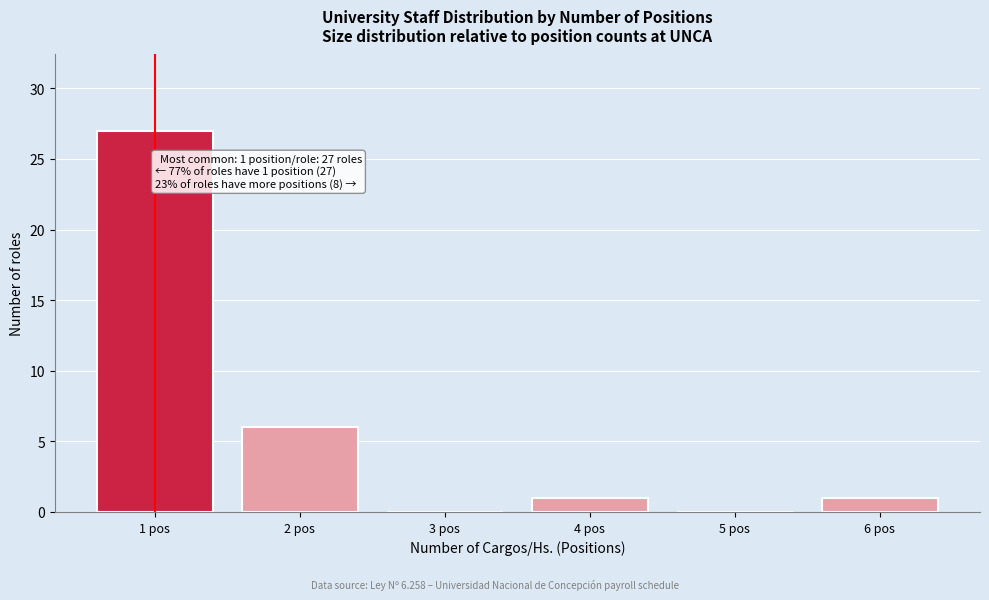

Reading right to left, what are all the values shown in this chart?

6 pos=1	5 pos=0	4 pos=1	3 pos=0	2 pos=6	1 pos=27